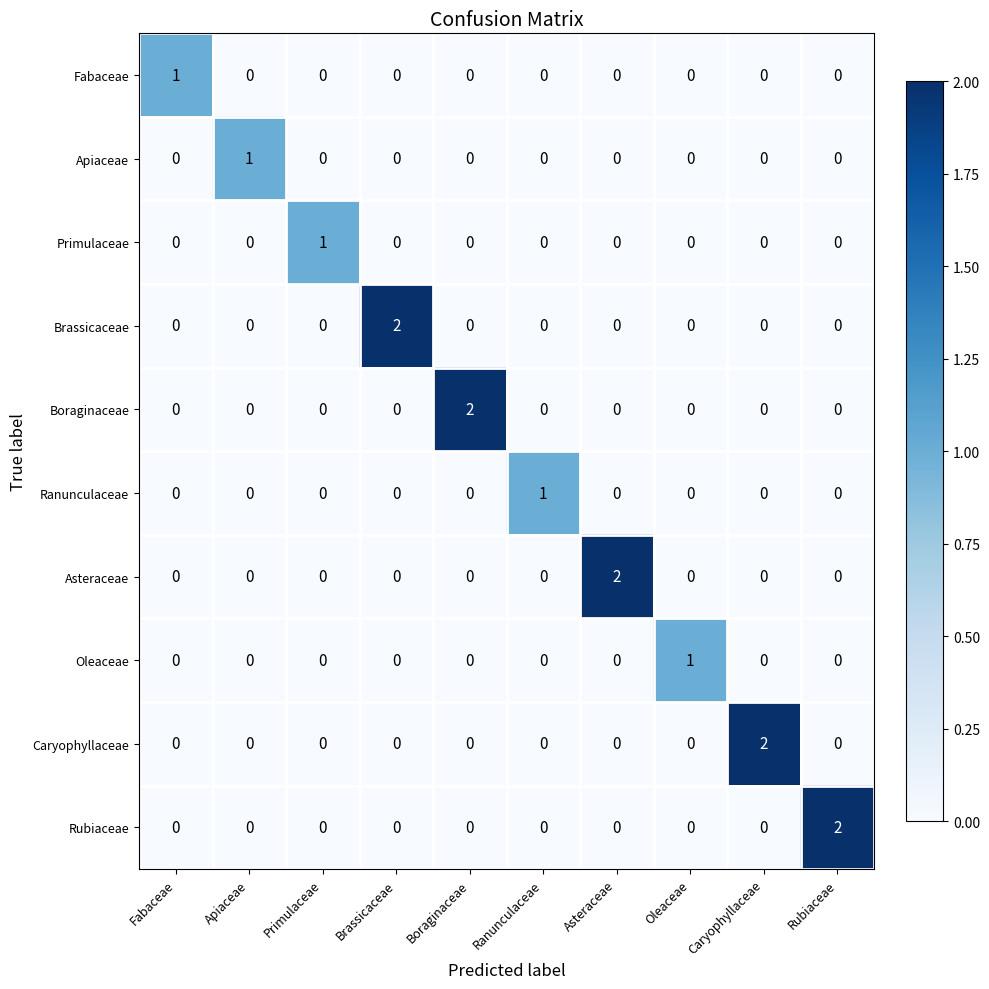

The Caryophyllaceae series shows 0 at Asteraceae. True or false?

True